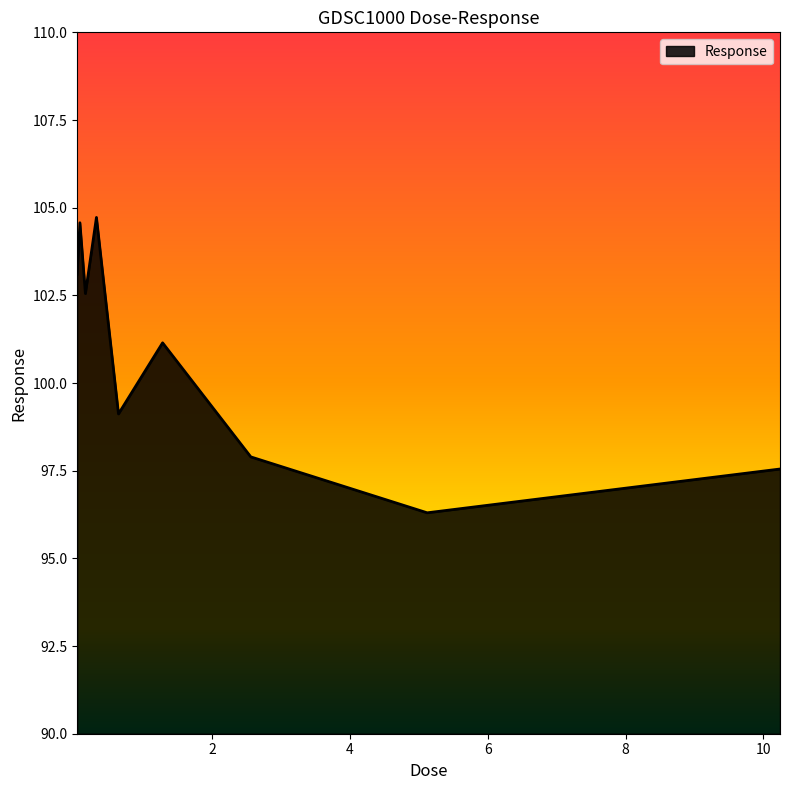

What is the maximum value shown in the chart?

104.7